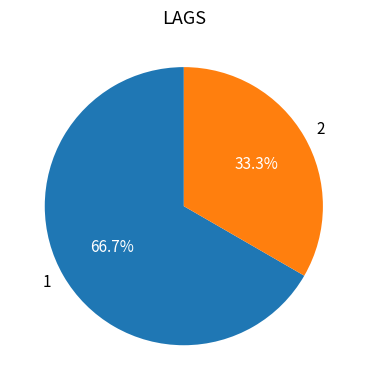

Which category has the smallest portion of the pie?

2